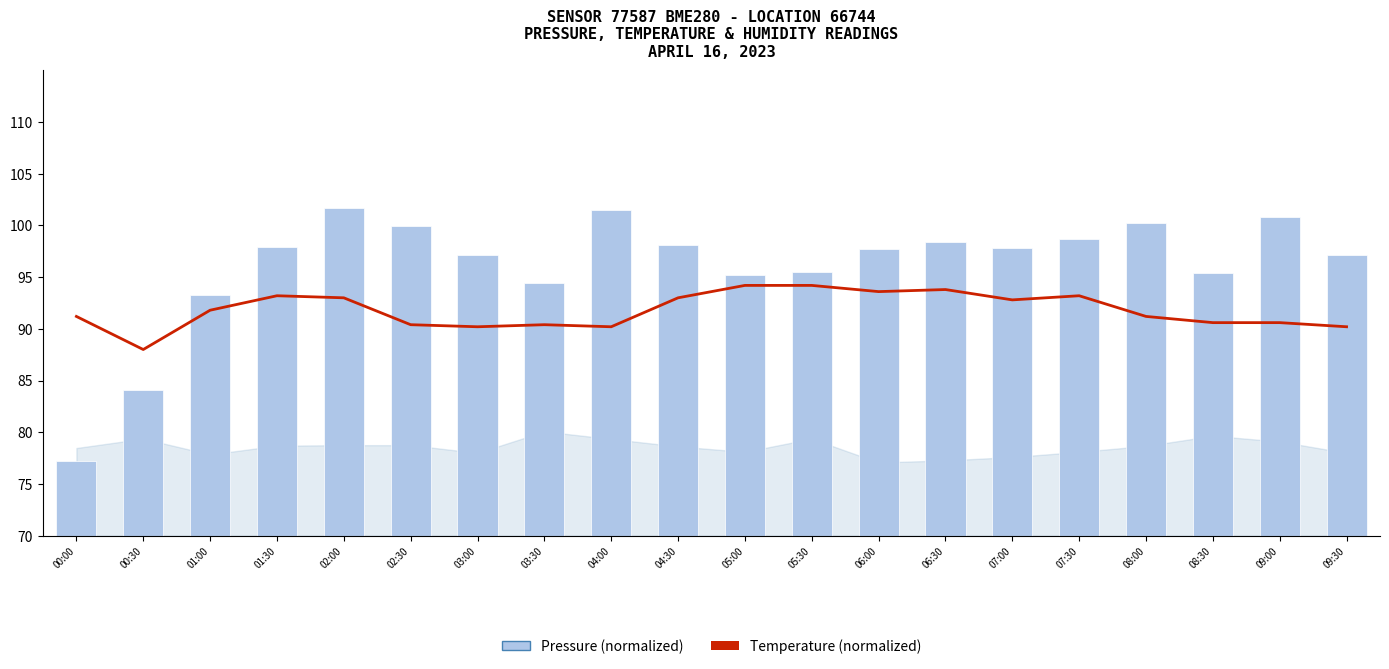

What is the maximum value shown in the chart?

101.7